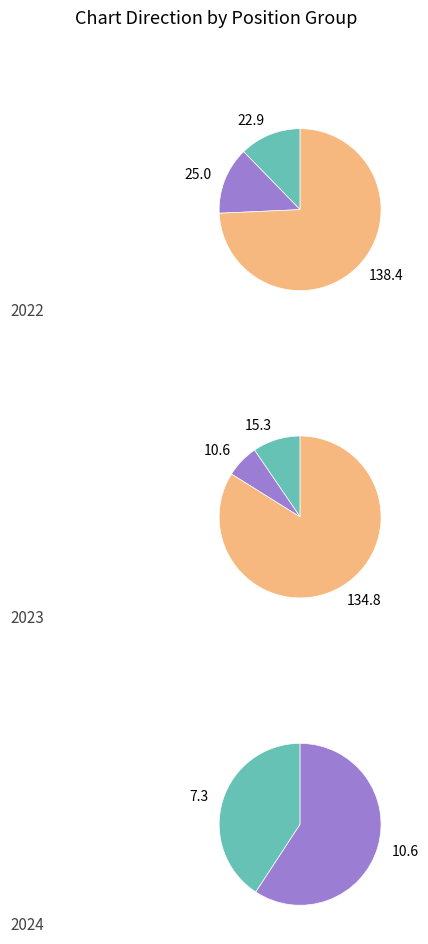

To the nearest percent, what portion does up represent?

52%